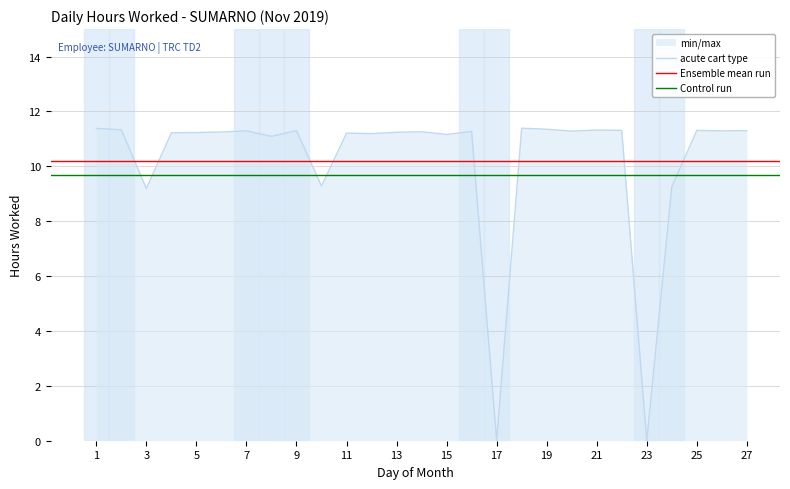

Where is the first local maximum?

7